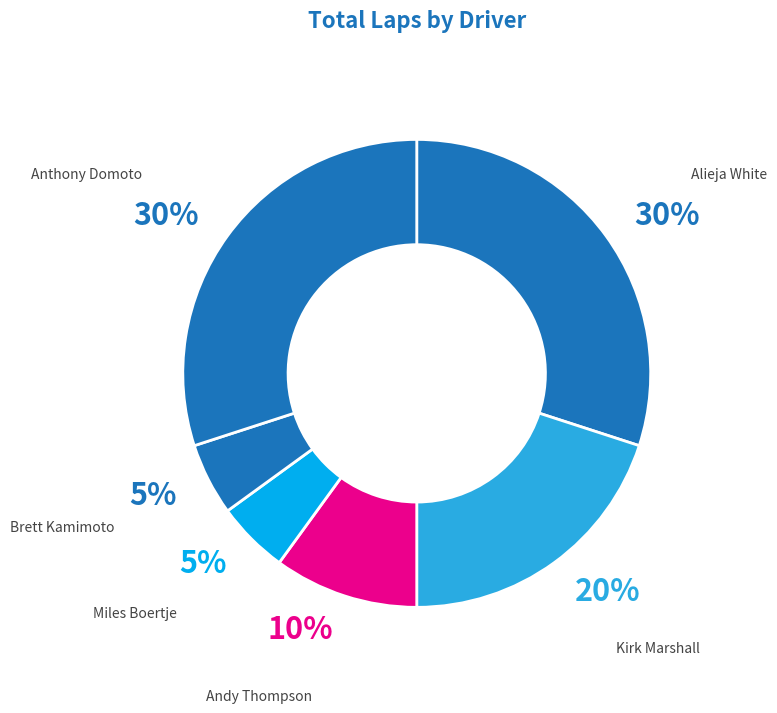

To the nearest percent, what is the difference between the Anthony Domoto and Brett Kamimoto slice percentages?

25%